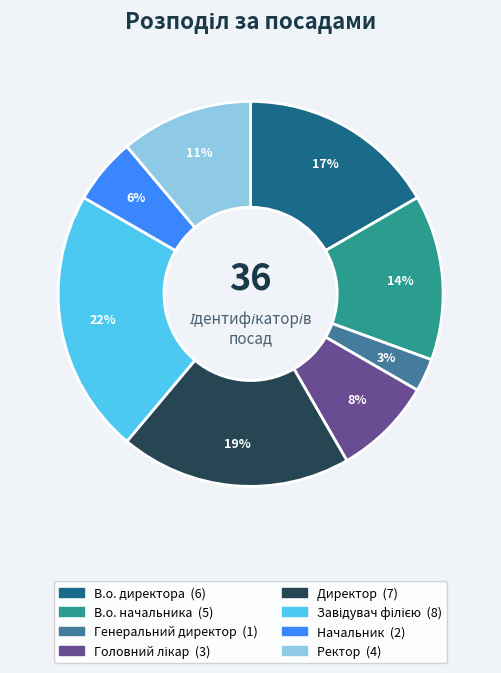

Approximately how many times larger is the value at Начальник compared to Генеральний директор?

2.0